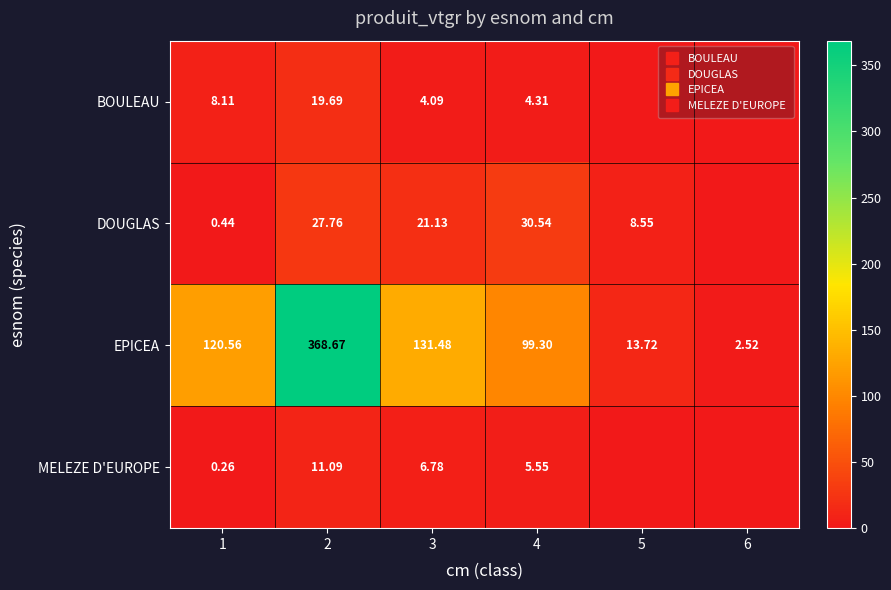

Count the number of data series in this chart.

4